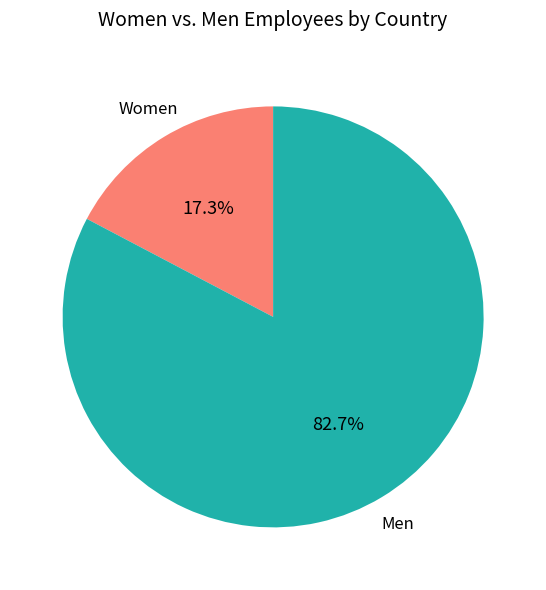

Which slice is the smallest?

Women